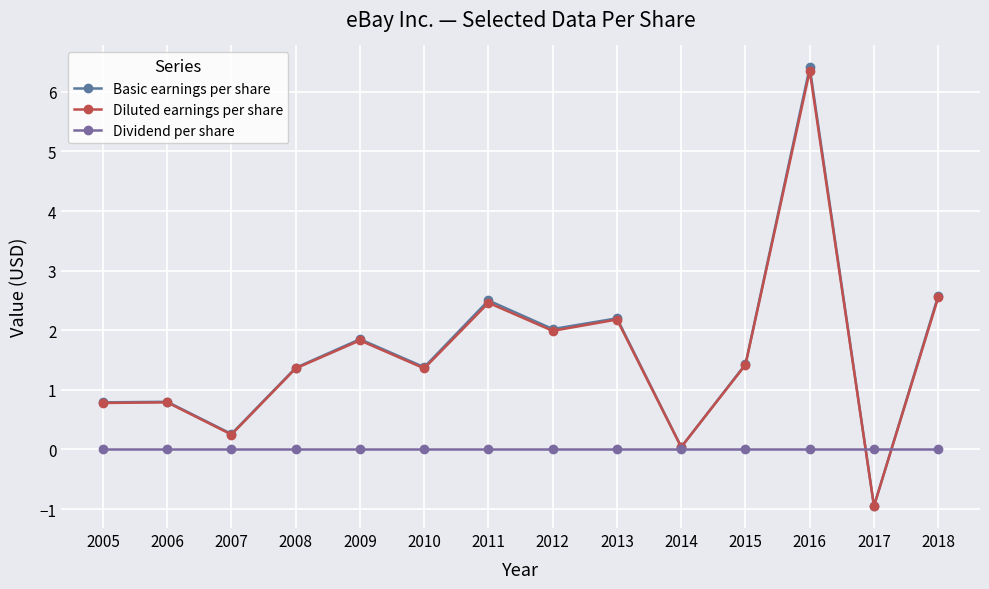

The Diluted earnings per share series shows 2.2 at 2013. True or false?

True